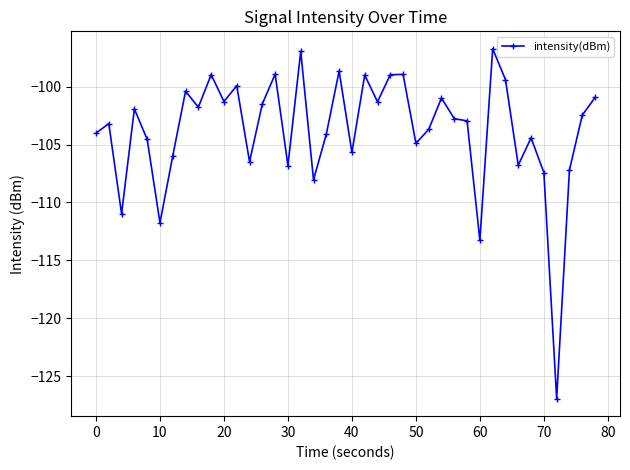

True or false: the data has more than 2 interior local peaks.

True